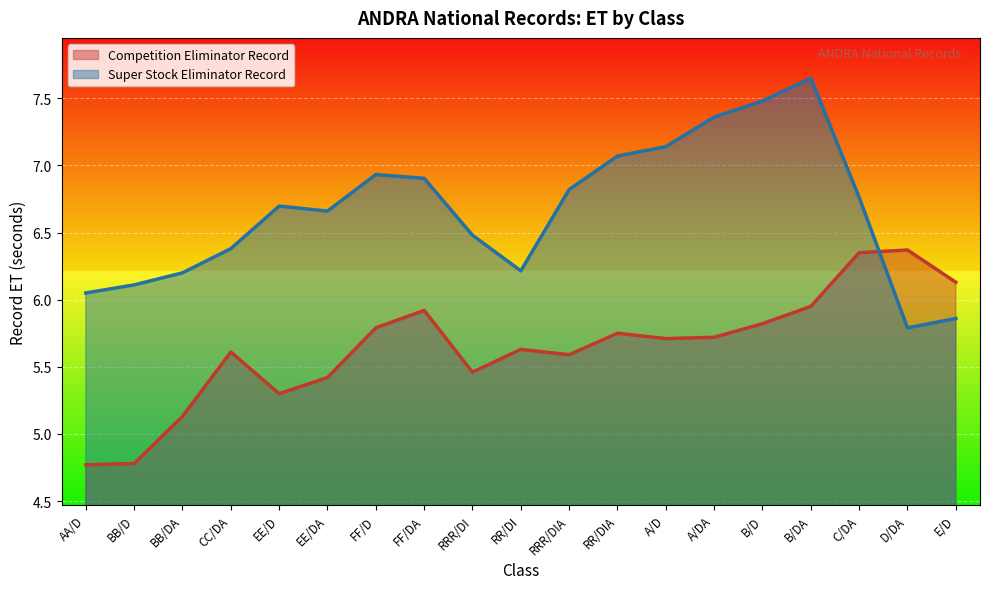

How many series are shown in this chart?

2